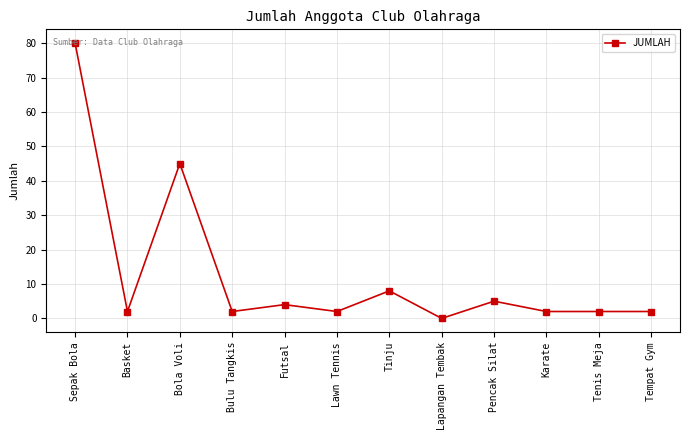

Reading right to left, what are all the values shown in this chart?

2	2	2	5	0	8	2	4	2	45	2	80